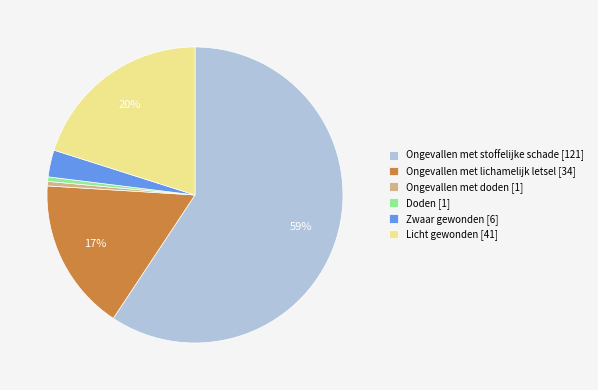

Count the number of slices in the pie.

6